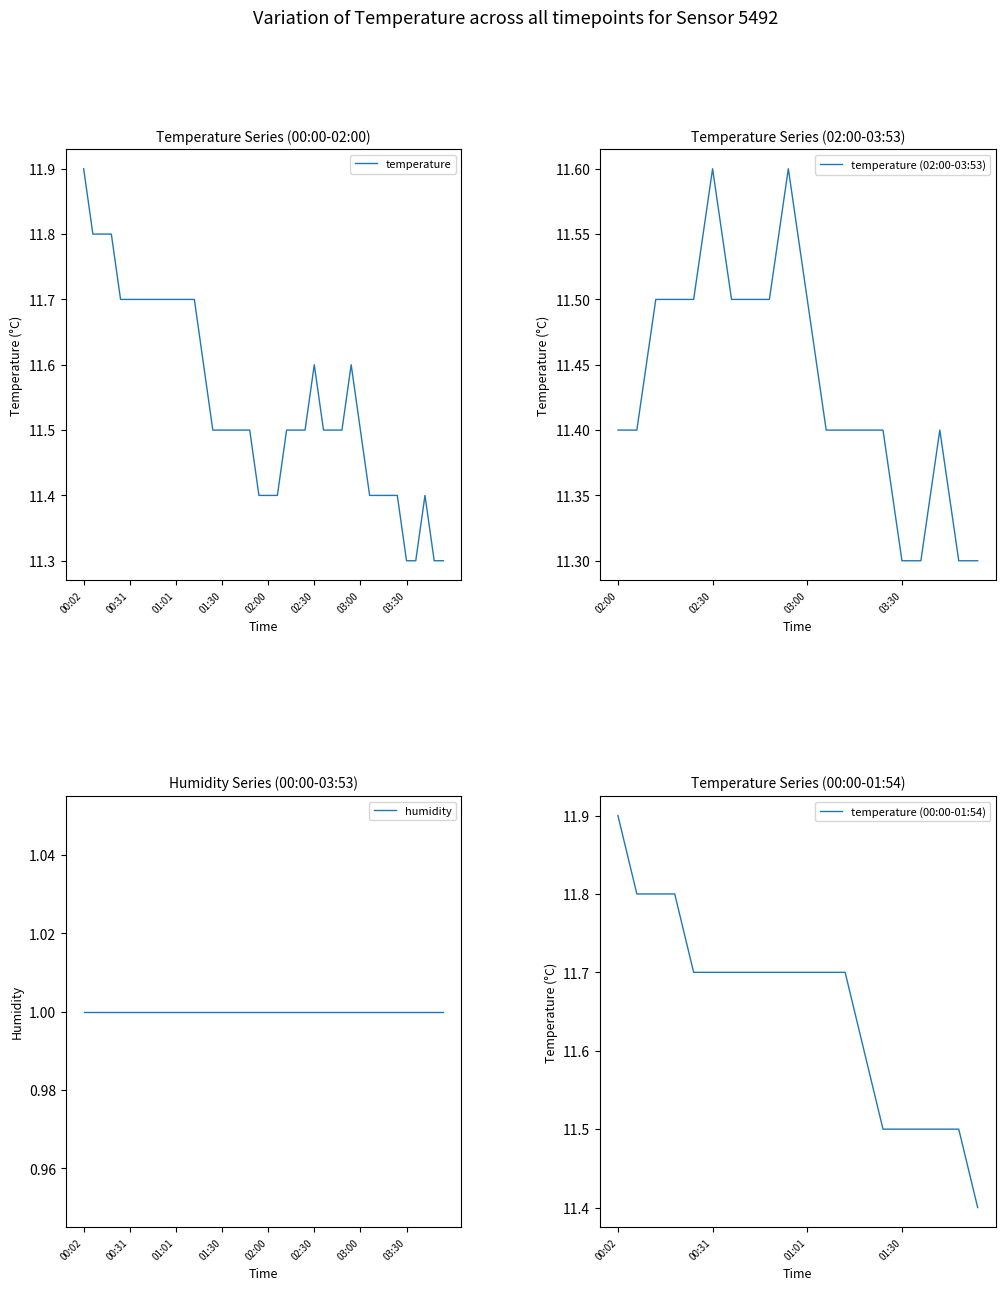

Rank the categories by value from lowest to highest.

03:30, 03:36, 03:47, 03:53, 01:54, 02:00, 02:06, 03:06, 03:12, 03:18, 03:24, 03:42, 01:24, 01:30, 01:36, 01:42, 01:48, 02:12, 02:18, 02:24, 02:36, 02:42, 02:48, 03:00, 01:18, 02:30, 02:54, 00:25, 00:31, 00:37, 00:43, 00:49, 00:55, 01:01, 01:07, 01:13, 00:07, 00:13, 00:19, 00:02